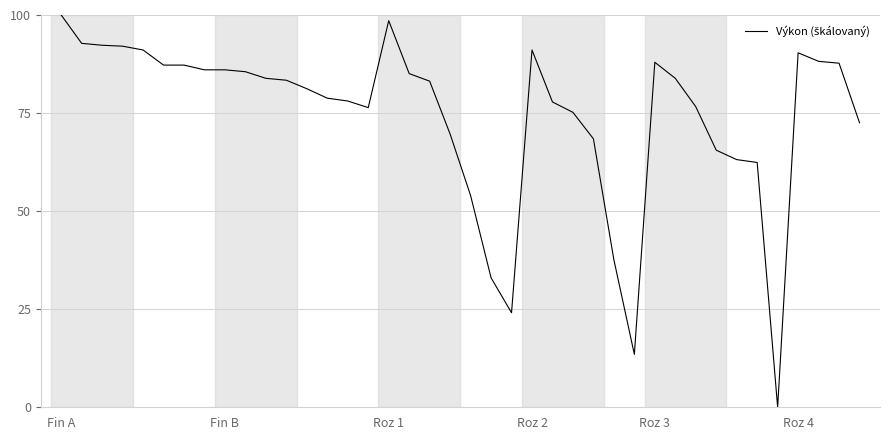

What is the difference between the maximum and minimum values?

100.0